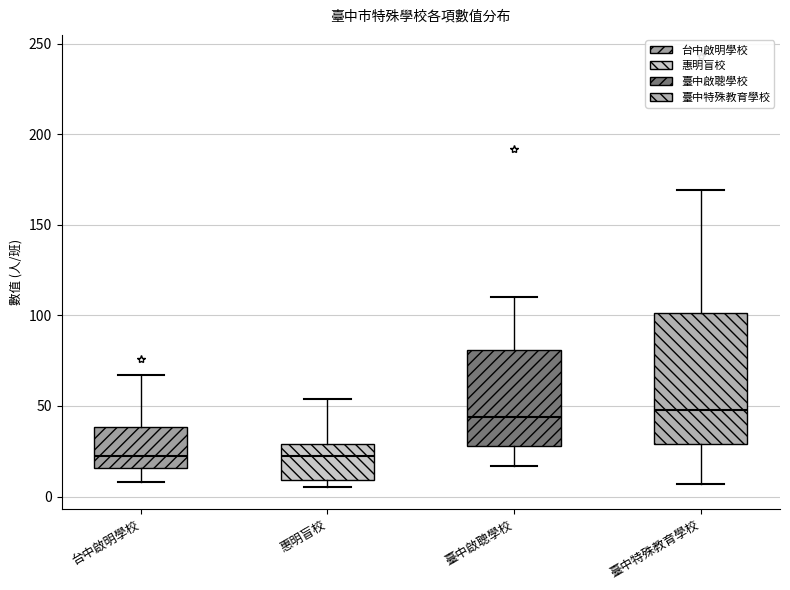

Reading left to right, transcribe this box plot: for each box, give where its median line is, the range the box spans, and where its two whiskers end, as read against the y-axis. The values are not printed on the chart, so give them approximately, as read against the axis.

台中啟明學校: median 25, box 15 to 40, whiskers 10 to 65
惠明盲校: median 25, box 10 to 30, whiskers 5 to 55
臺中啟聰學校: median 45, box 30 to 80, whiskers 15 to 110
臺中特殊教育學校: median 50, box 30 to 100, whiskers 5 to 170